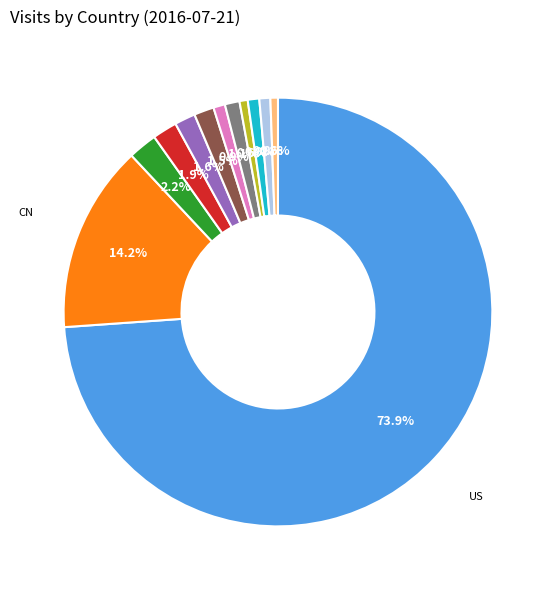

How many segments does this pie chart have?

12